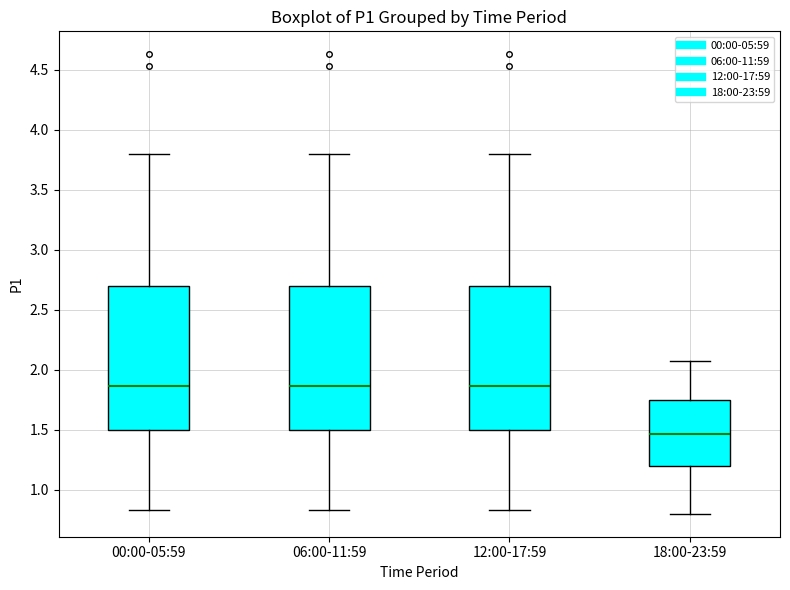

Which box's median line is the lowest?

18:00-23:59